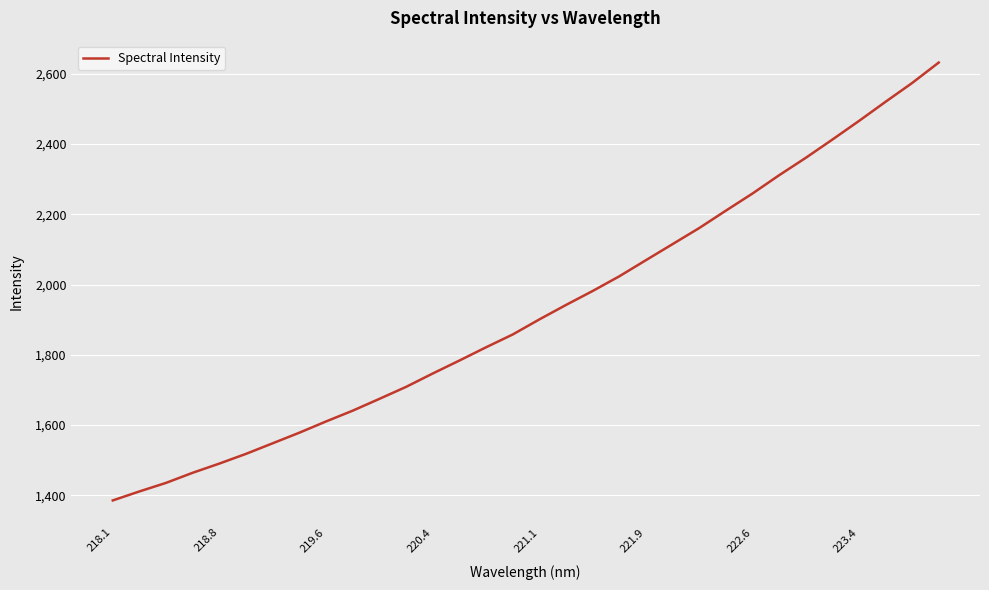

What is the maximum value shown in the chart?

2631.7